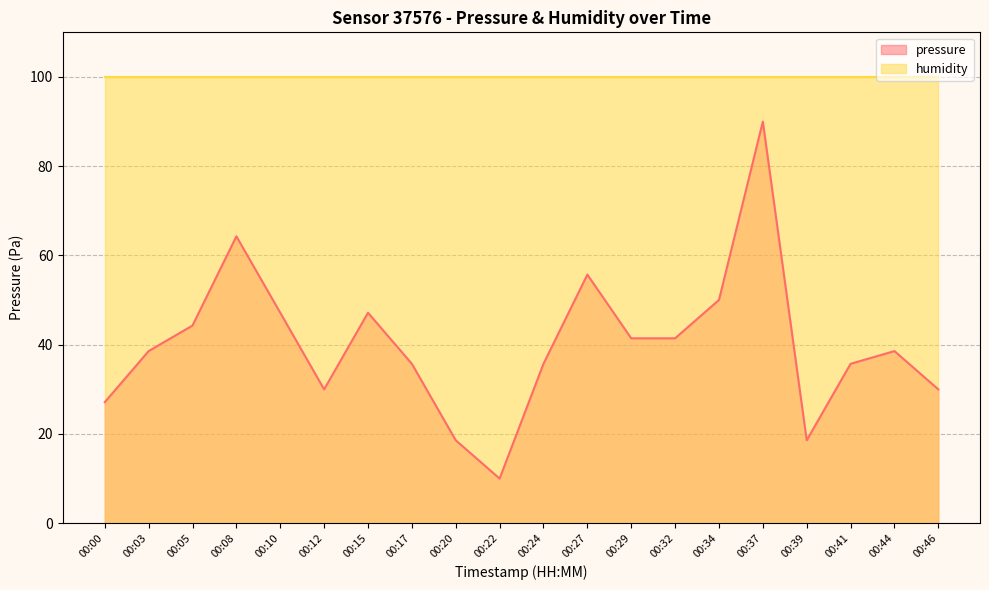

Where is the first local minimum?

00:12